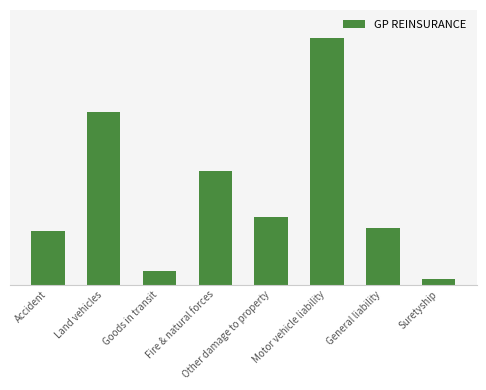

Are the bars horizontal?

No